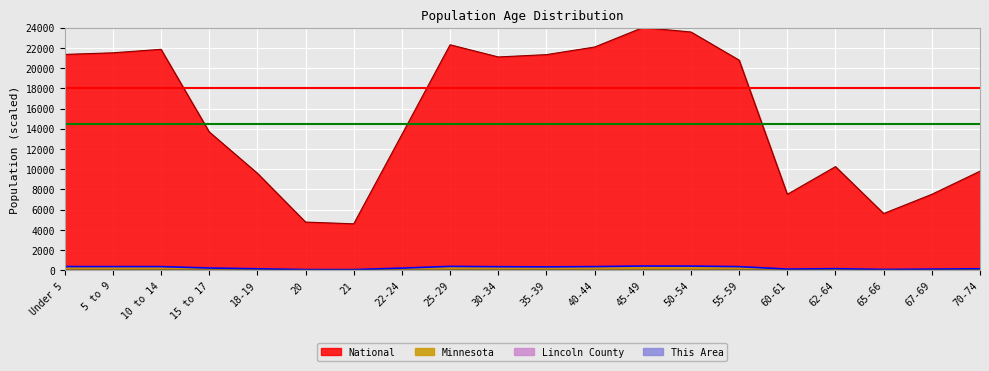

At which category is the sum across all series the highest?

45-49